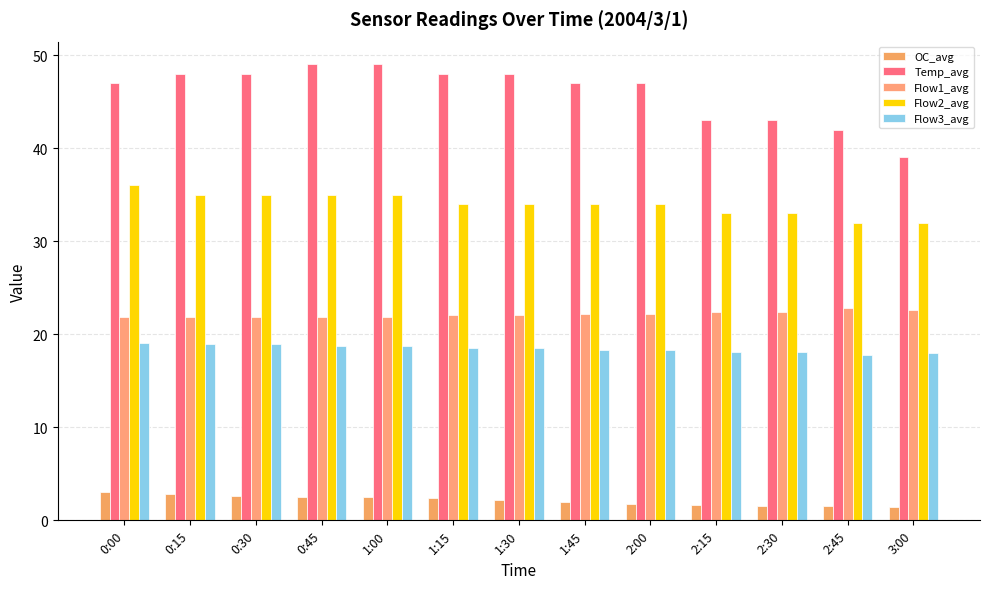

Count the Temp_avg values in the range 43 to 48.

9